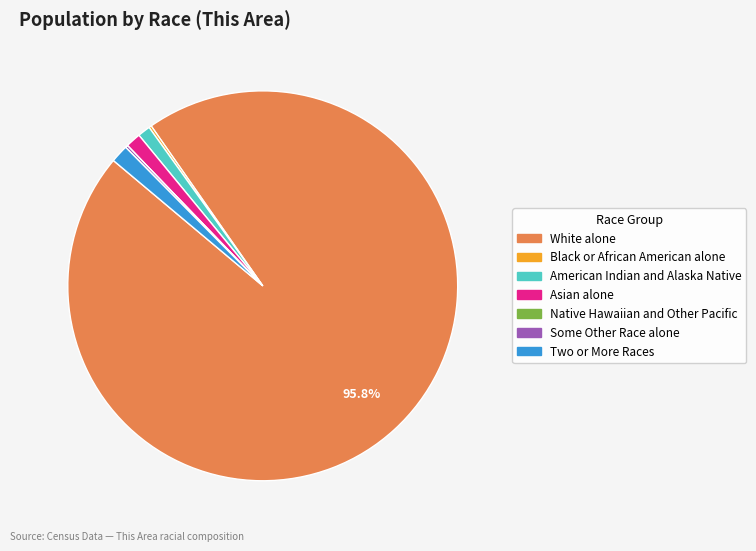

What portion of the pie excludes White alone?

4.2%